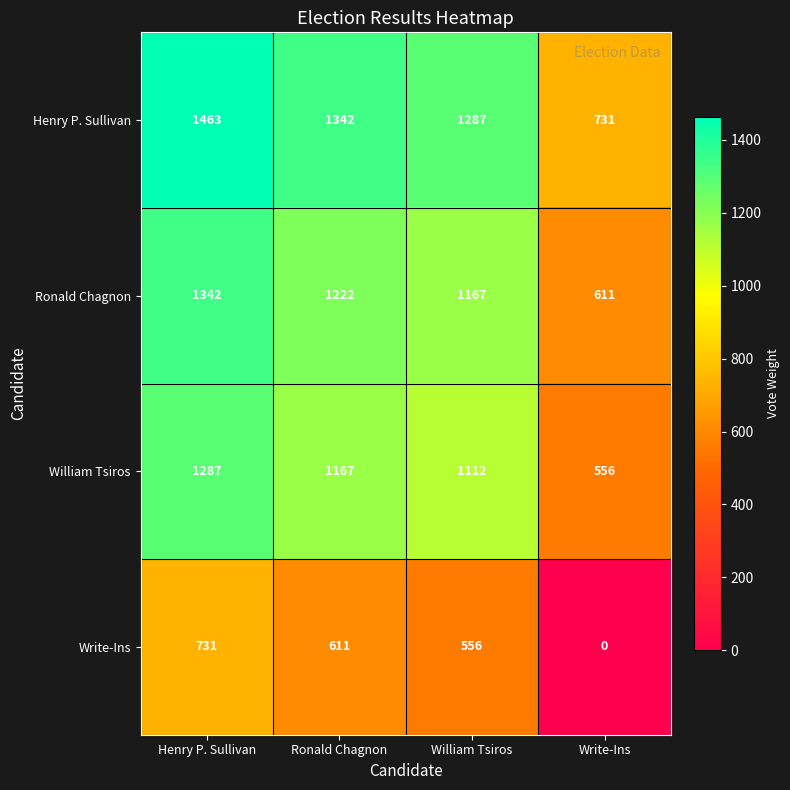

Reading right to left, transcribe all the data shown in this chart.

Henry P. Sullivan: Write-Ins=731	William Tsiros=1287	Ronald Chagnon=1342	Henry P. Sullivan=1463
Ronald Chagnon: Write-Ins=611	William Tsiros=1167	Ronald Chagnon=1222	Henry P. Sullivan=1342
William Tsiros: Write-Ins=556	William Tsiros=1112	Ronald Chagnon=1167	Henry P. Sullivan=1287
Write-Ins: Write-Ins=0	William Tsiros=556	Ronald Chagnon=611	Henry P. Sullivan=731